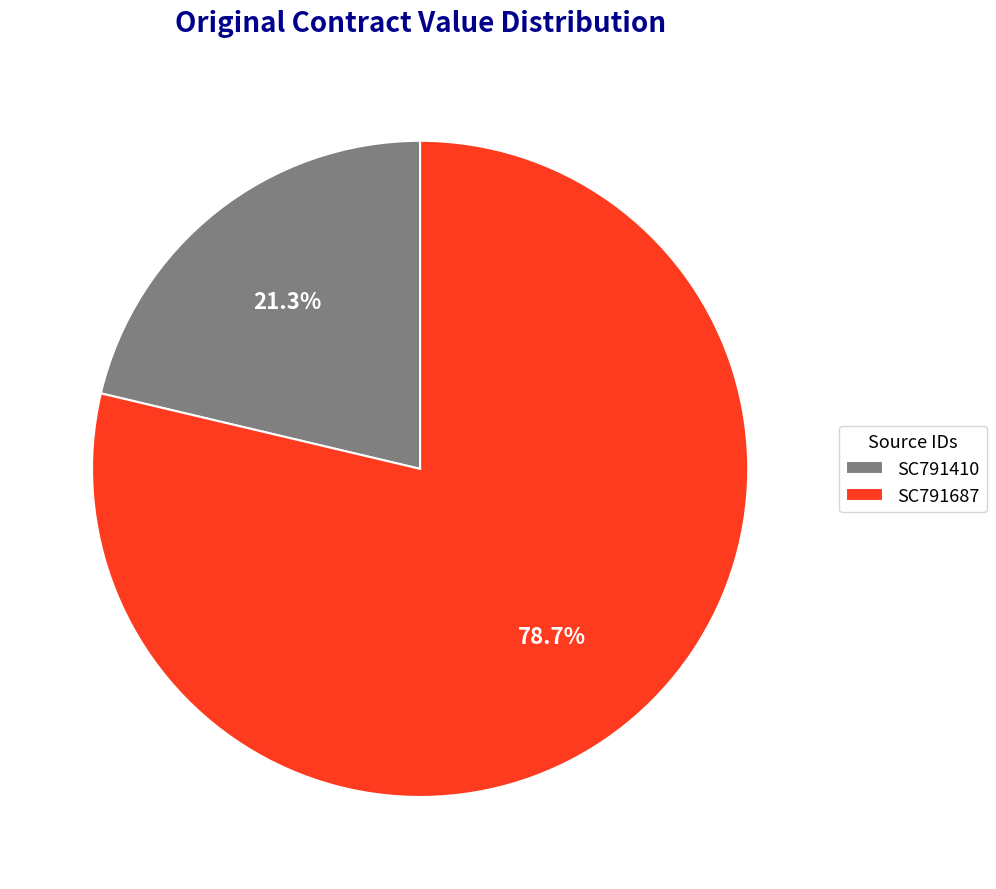

Is there a majority slice in this chart?

Yes